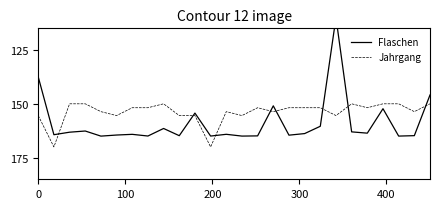

In Jahrgang, how many points are higher than both neighbors (excluding endpoints)?

8